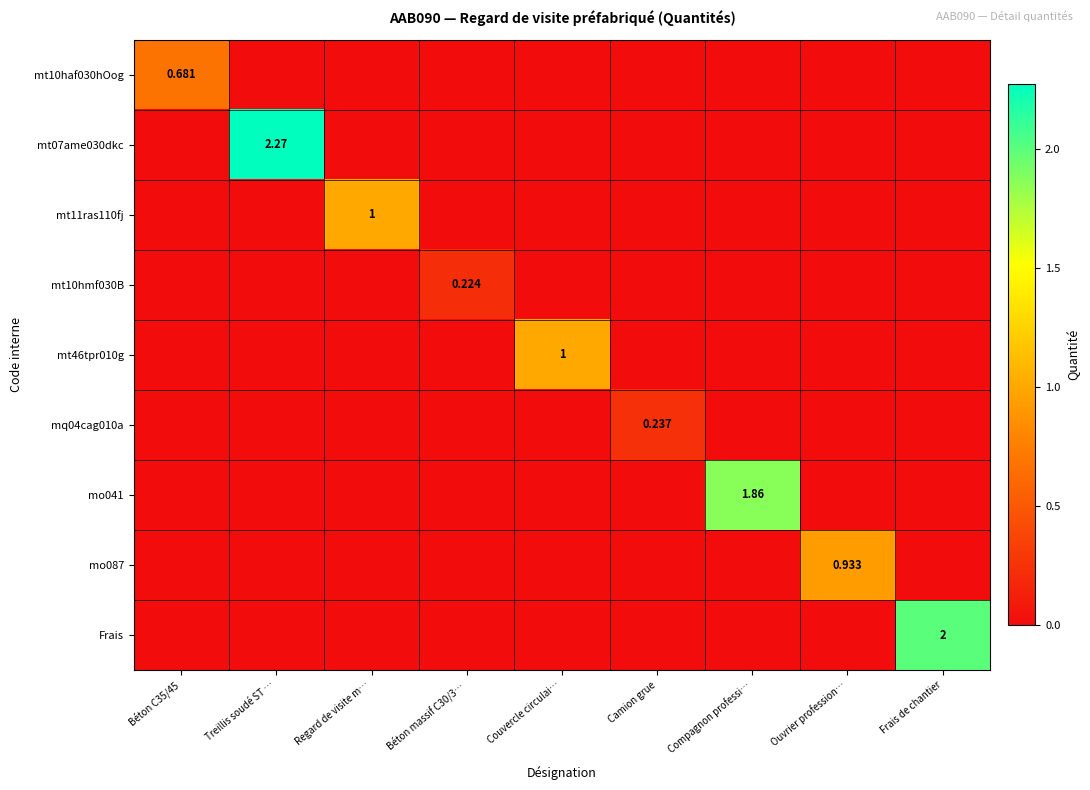

What is the difference between the maximum and minimum values in the mt10haf030hOog series?

0.7